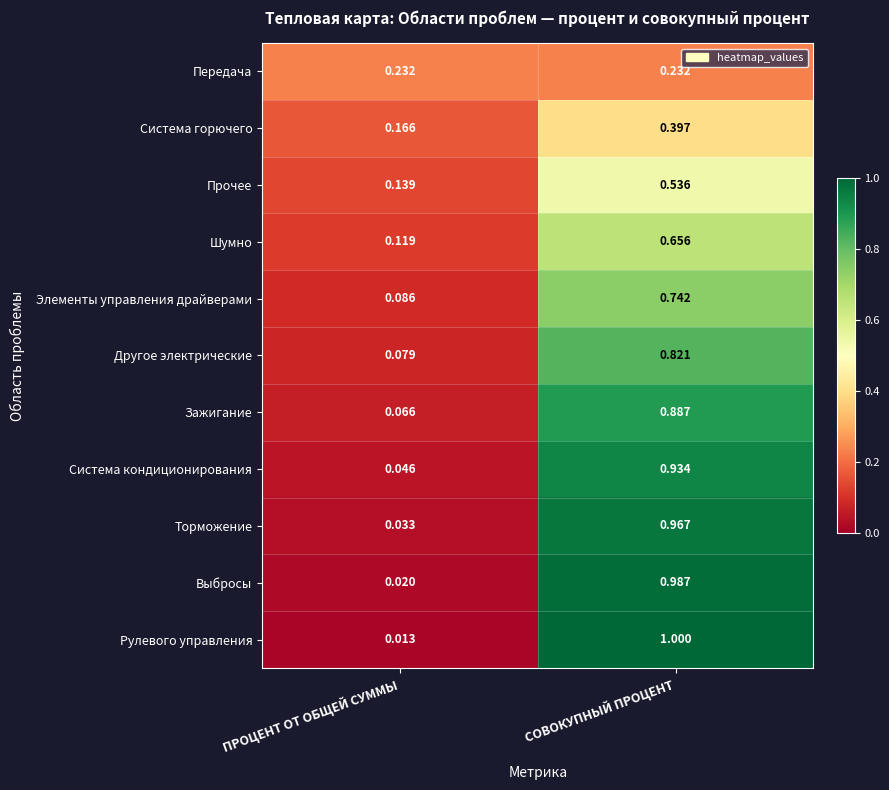

Rank the categories by Элементы управления драйверами value from lowest to highest.

ПРОЦЕНТ ОТ ОБЩЕЙ СУММЫ, СОВОКУПНЫЙ ПРОЦЕНТ